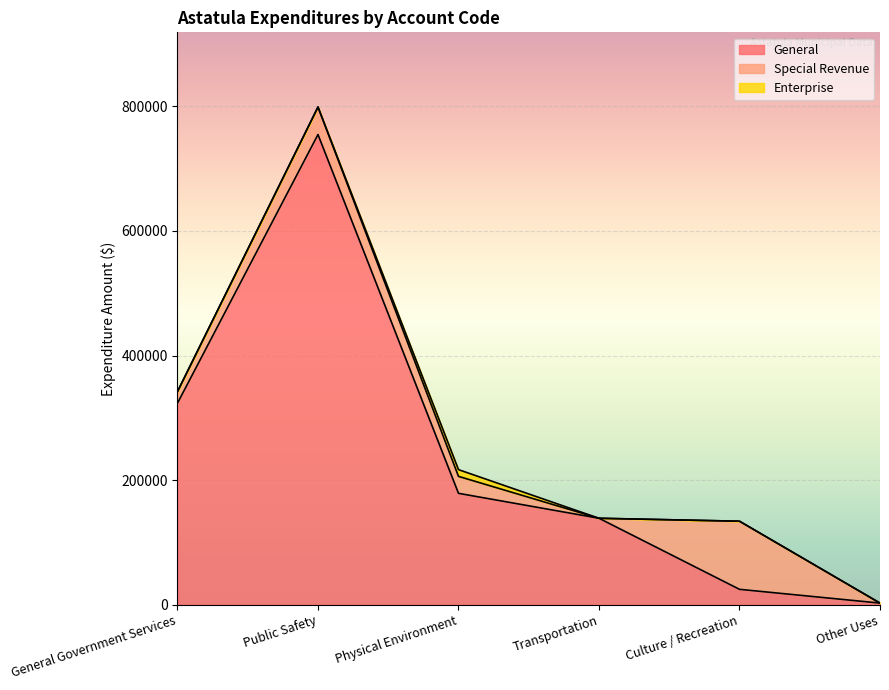

True or false: Special Revenue has a value of -48643 at Other Uses.

False